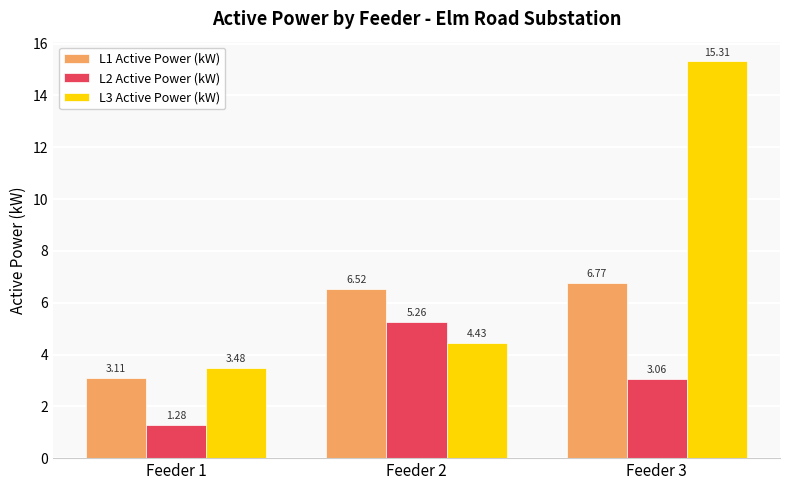

What is the sum of all L1 Active Power (kW) values?

16.4